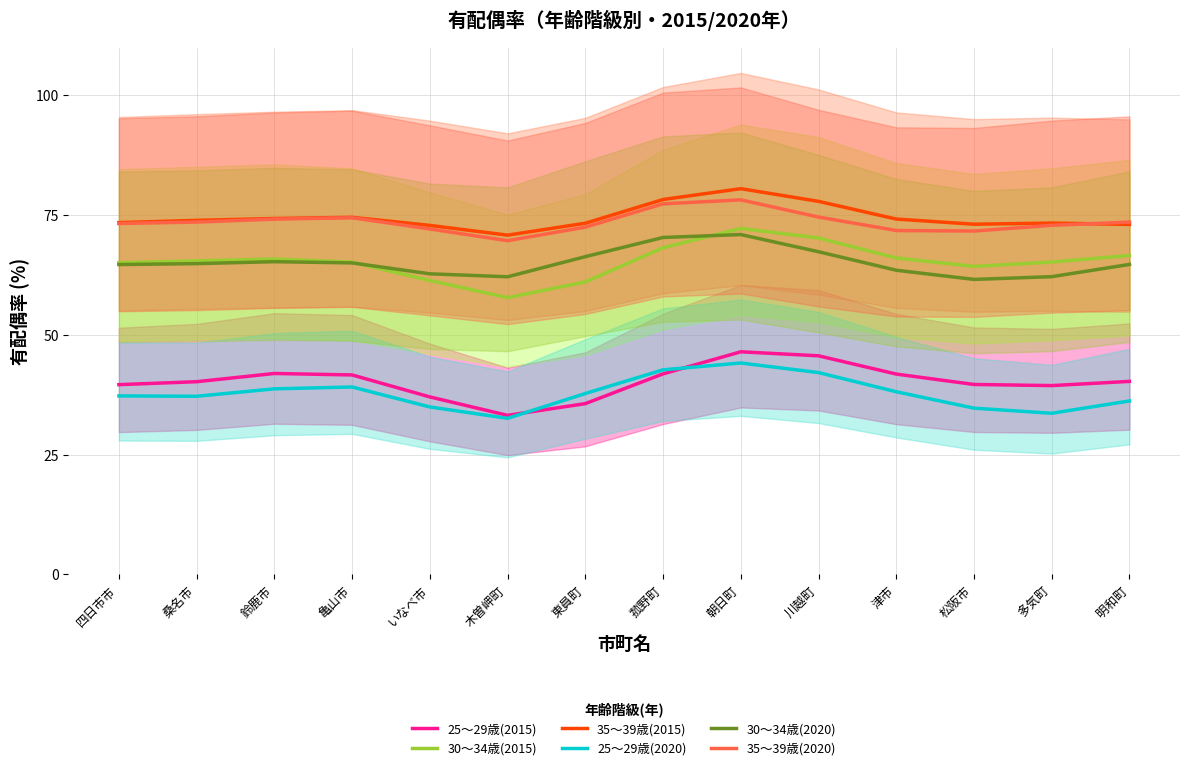

Reading left to right, transcribe all the data shown in this chart.

25～29歳(2015): 四日市市=39.6	桑名市=40.2	鈴鹿市=42.0	亀山市=41.7	いなべ市=37.1	木曽岬町=33.2	東員町=35.7	菰野町=41.9	朝日町=46.5	川越町=45.7	津市=41.8	松阪市=39.7	多気町=39.4	明和町=40.3
30～34歳(2015): 四日市市=65.1	桑名市=65.5	鈴鹿市=65.8	亀山市=65.2	いなべ市=61.4	木曽岬町=57.8	東員町=61.1	菰野町=68.2	朝日町=72.2	川越町=70.2	津市=66.1	松阪市=64.3	多気町=65.2	明和町=66.6
35～39歳(2015): 四日市市=73.5	桑名市=73.9	鈴鹿市=74.3	亀山市=74.6	いなべ市=72.9	木曽岬町=70.8	東員町=73.3	菰野町=78.3	朝日町=80.5	川越町=77.9	津市=74.2	松阪市=73.1	多気町=73.4	明和町=73.1
25～29歳(2020): 四日市市=37.3	桑名市=37.2	鈴鹿市=38.8	亀山市=39.1	いなべ市=35.0	木曽岬町=32.6	東員町=37.8	菰野町=42.7	朝日町=44.2	川越町=42.1	津市=38.1	松阪市=34.7	多気町=33.7	明和町=36.2
30～34歳(2020): 四日市市=64.7	桑名市=64.9	鈴鹿市=65.3	亀山市=65.0	いなべ市=62.8	木曽岬町=62.1	東員町=66.3	菰野町=70.4	朝日町=71.0	川越町=67.4	津市=63.5	松阪市=61.6	多気町=62.2	明和町=64.7
35～39歳(2020): 四日市市=73.3	桑名市=73.6	鈴鹿市=74.2	亀山市=74.5	いなべ市=72.1	木曽岬町=69.7	東員町=72.5	菰野町=77.4	朝日町=78.2	川越町=74.6	津市=71.8	松阪市=71.7	多気町=72.9	明和町=73.6